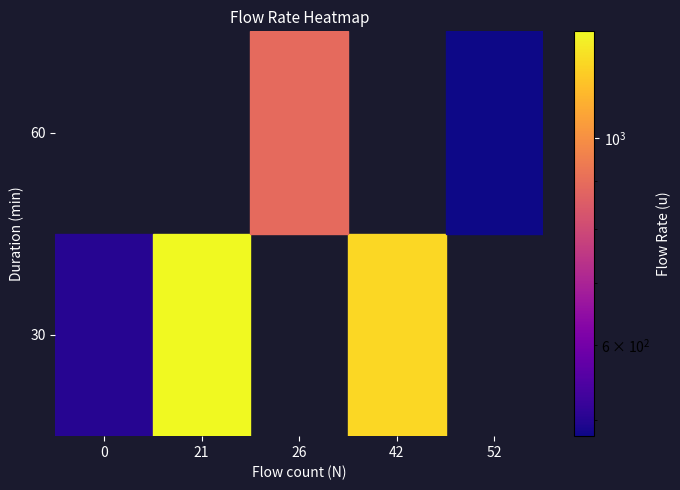

The value at 60_890 is 493. True or false?

False